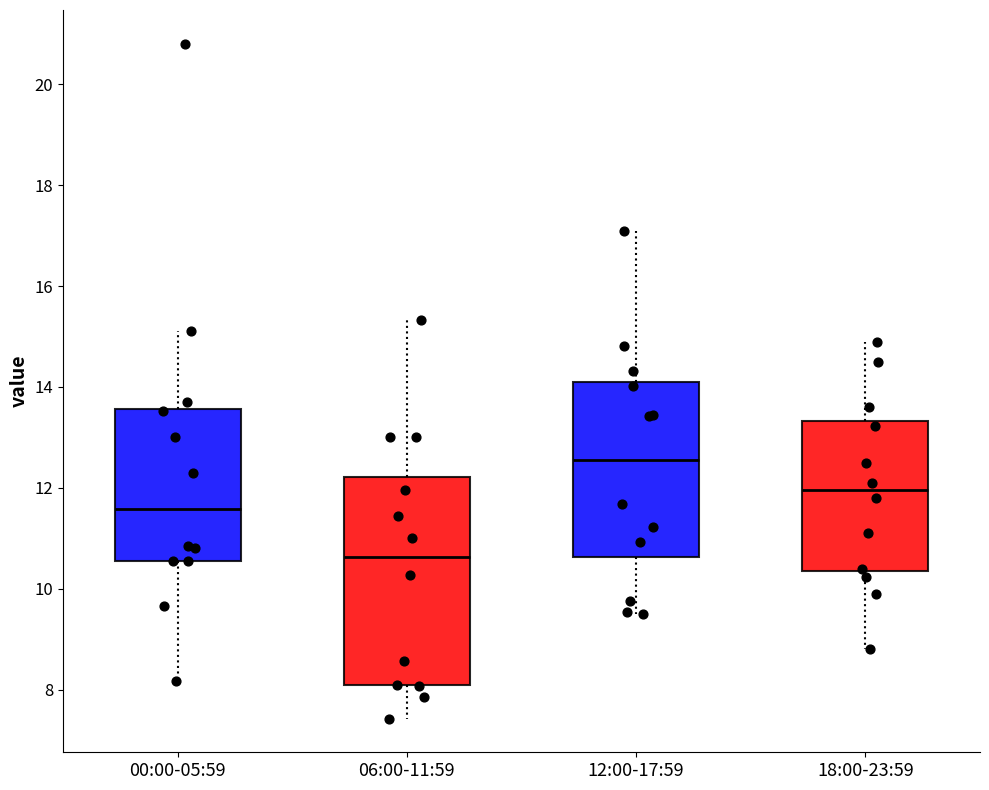

Which box is the tallest, from its lower edge to its upper edge?

06:00-11:59